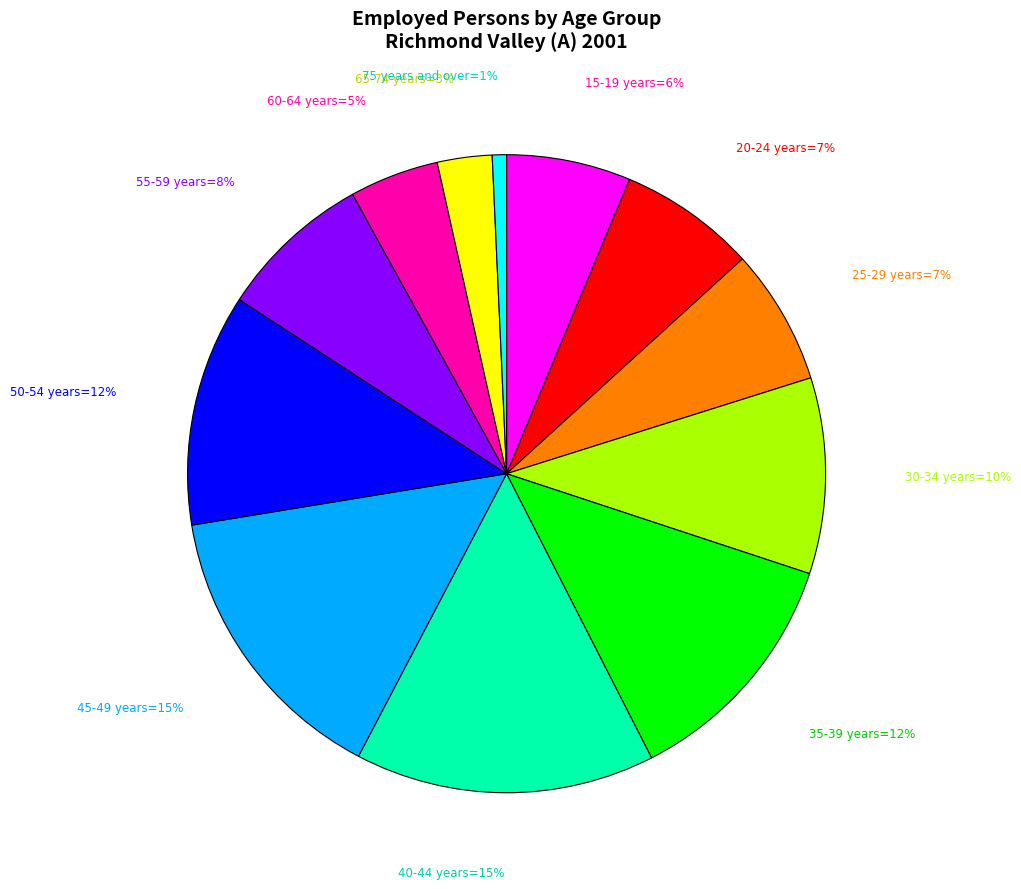

Does any single category account for the majority?

No